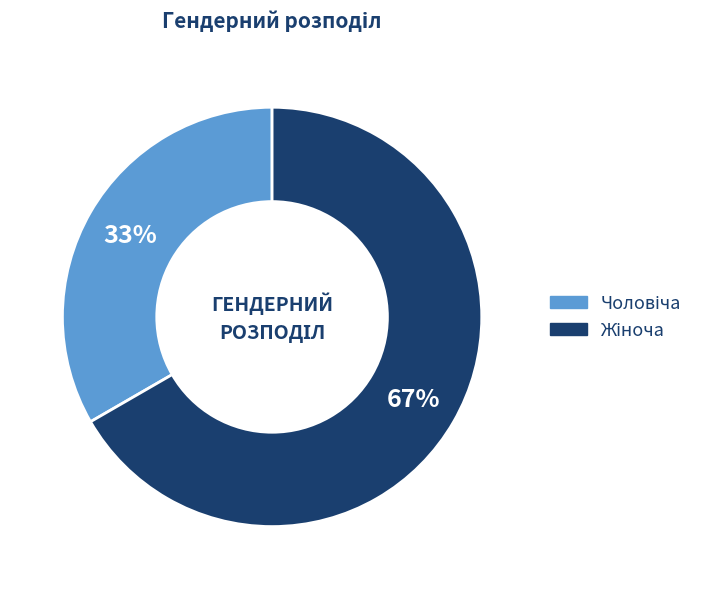

Is there any slice that represents more than half of the pie?

Yes